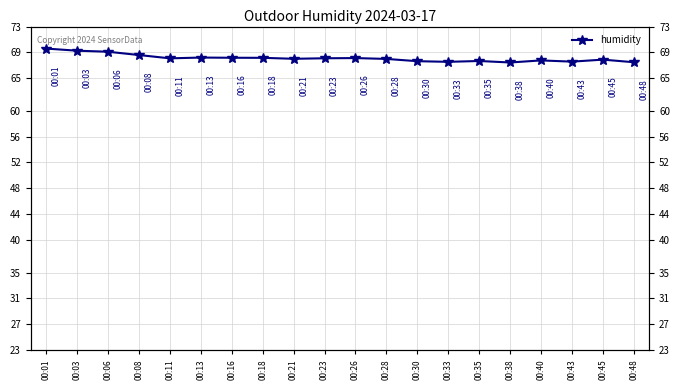

Count the number of values greater than 68.

11